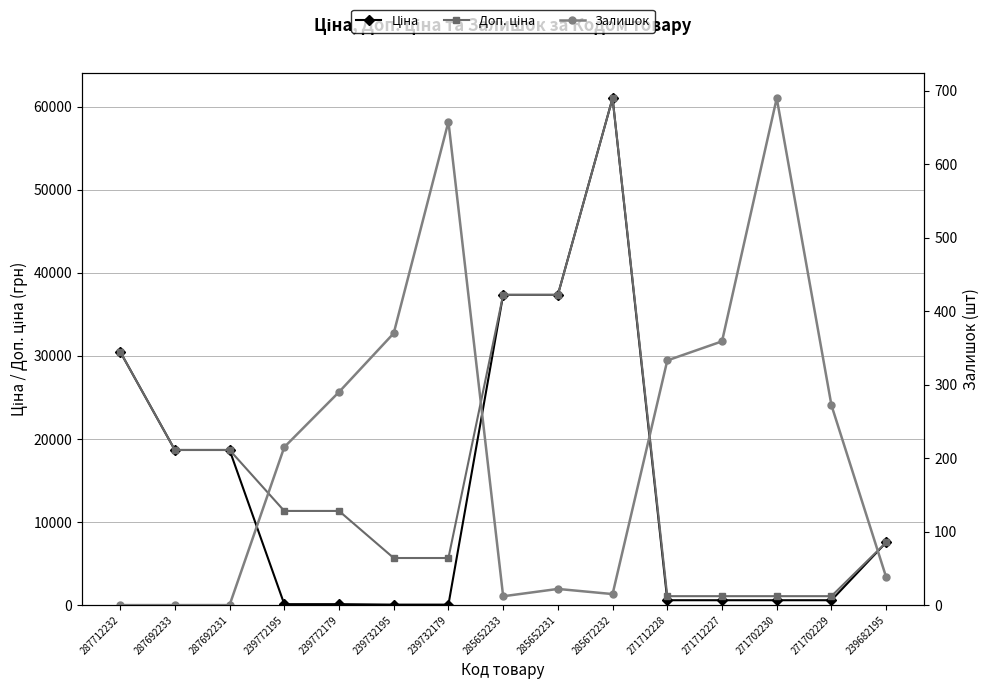

At which category is the sum across all series the highest?

285672232